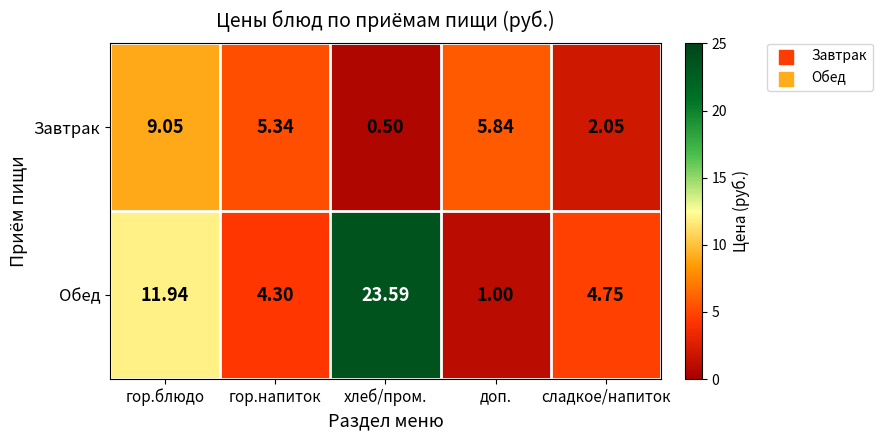

At which category is the sum across all series the highest?

хлеб/пром.